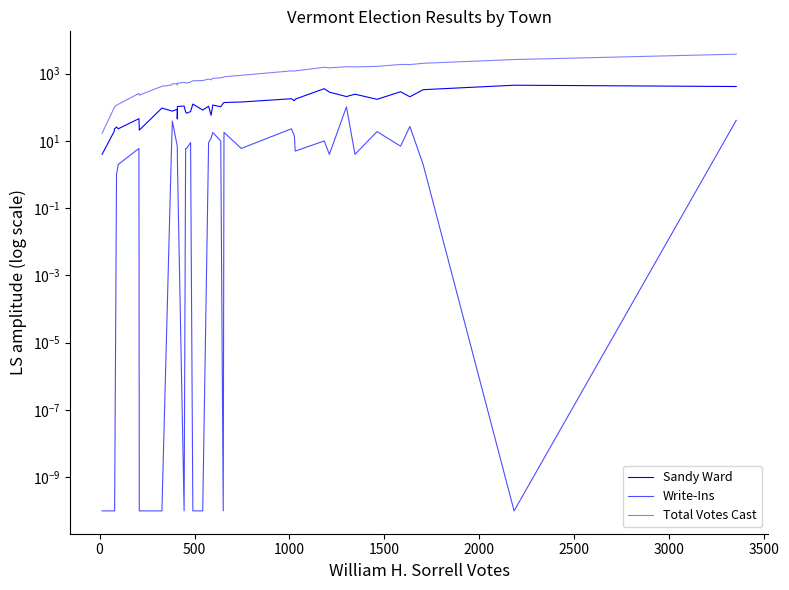

Is this an area chart (filled region under the line)?

No